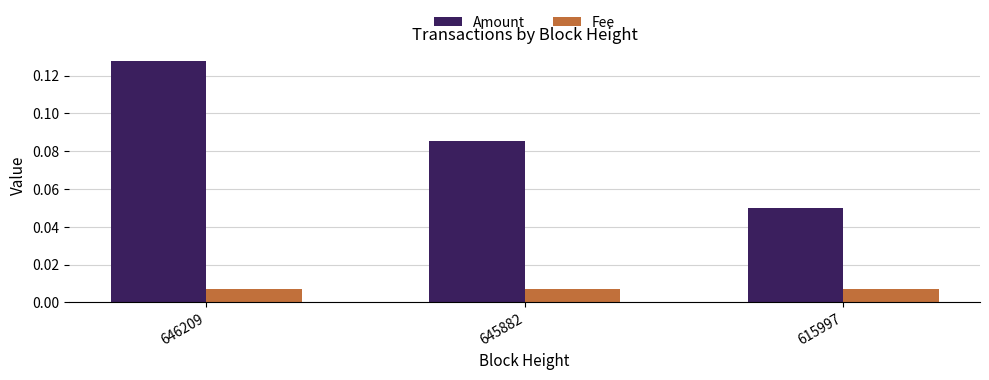

Does the chart contain any negative values?

No